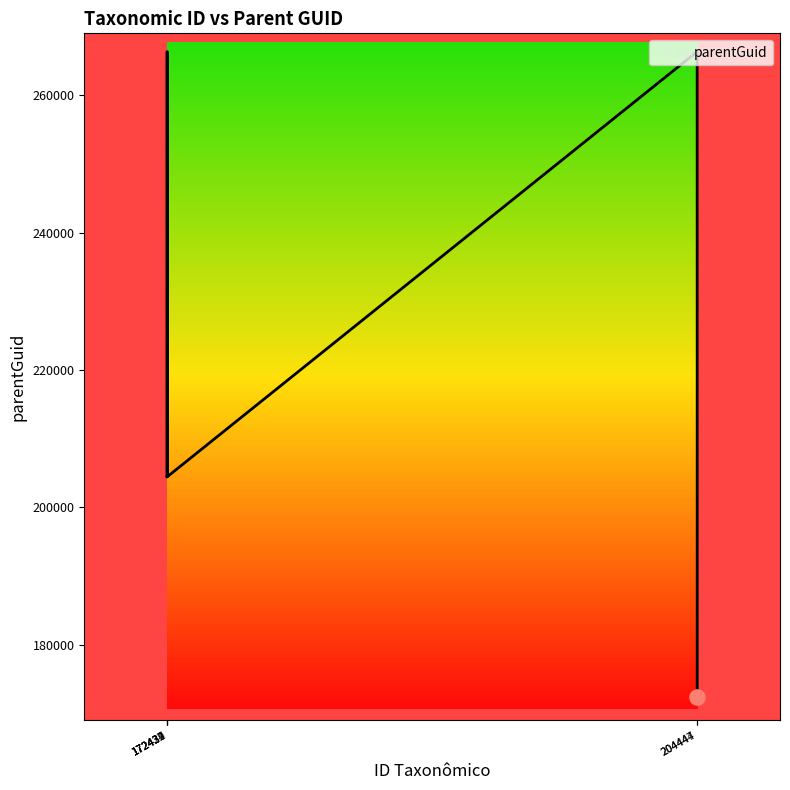

Between 204444 and 204447, which is larger?

204444